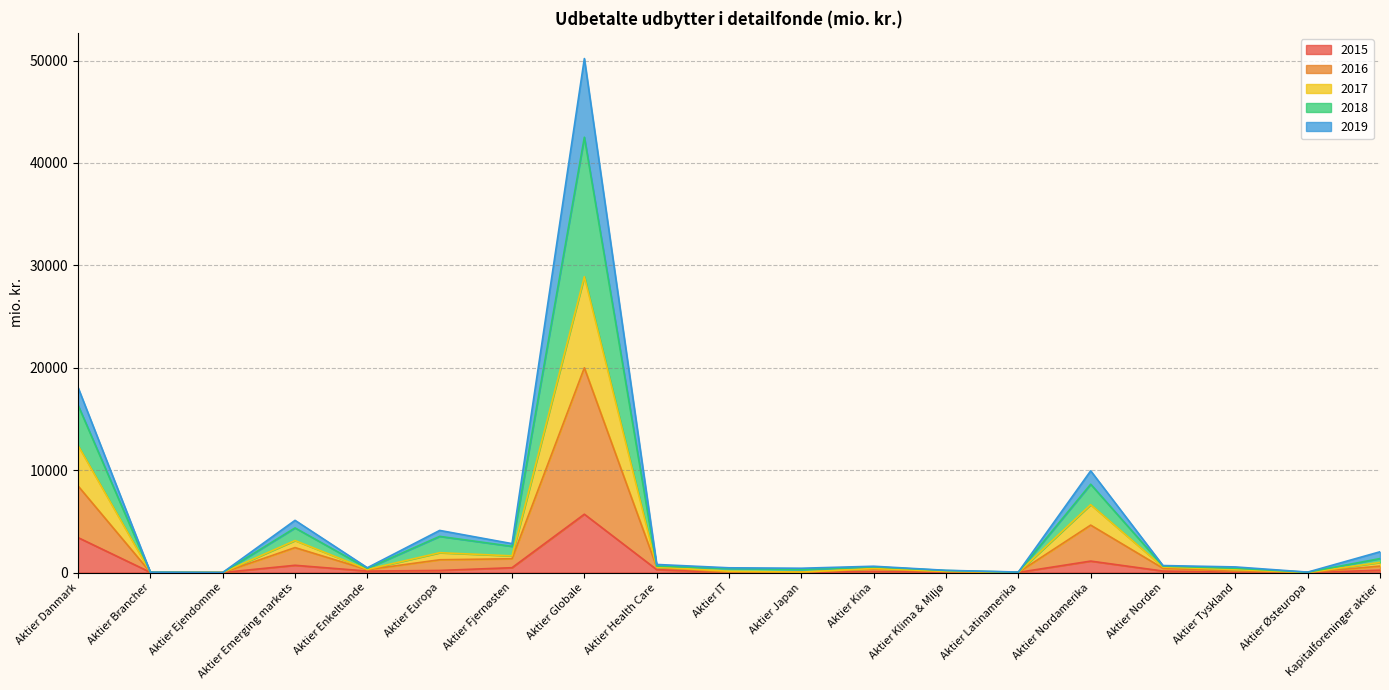

The 2017 series shows 13.0 at Aktier Latinamerika. True or false?

True